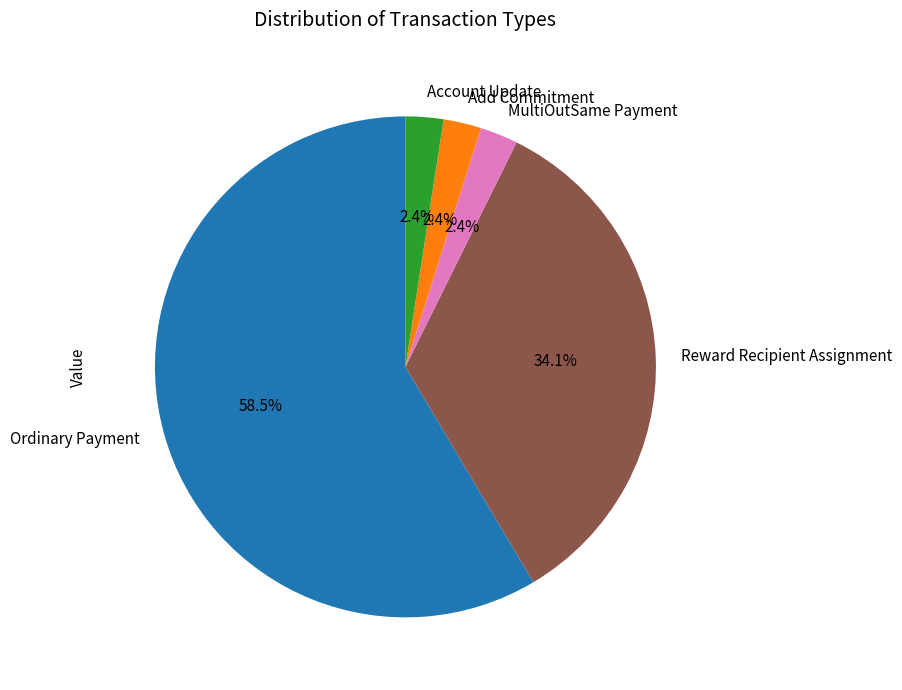

Is it true that Reward Recipient Assignment is 34% of the pie?

True